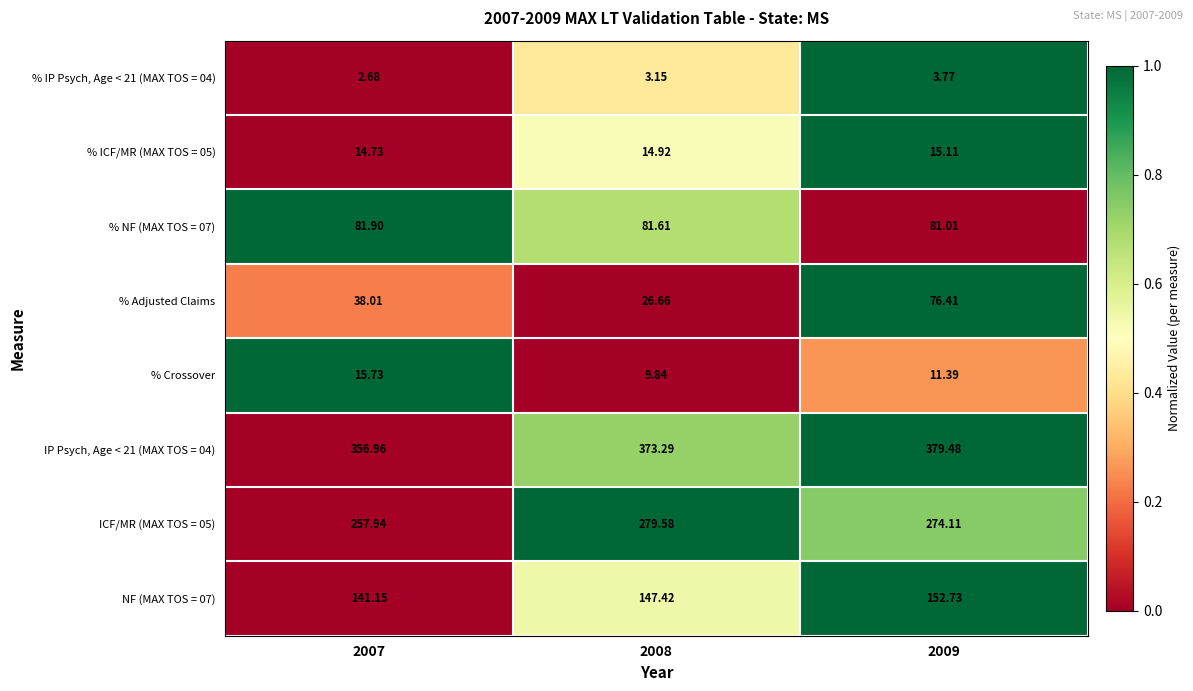

Is the value of NF (MAX TOS = 07) at 2008 greater than the value of ICF/MR (MAX TOS = 05) at 2008?

No